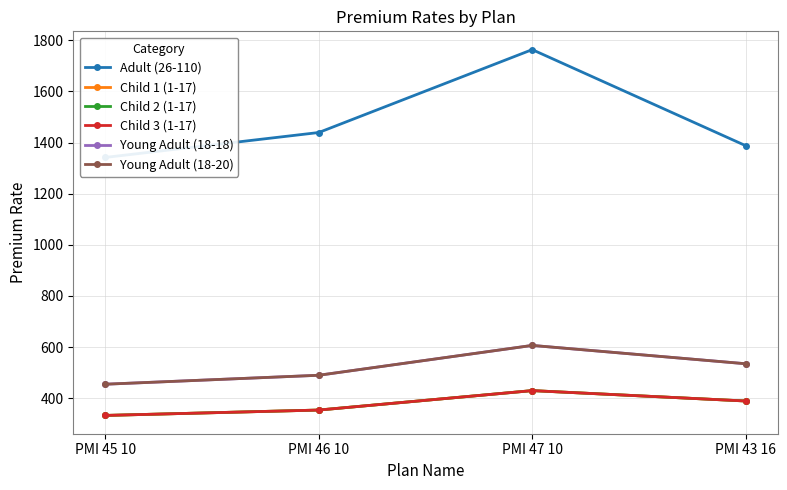

Where does the Young Adult (18-18) series first go above 535?

PMI 47 10